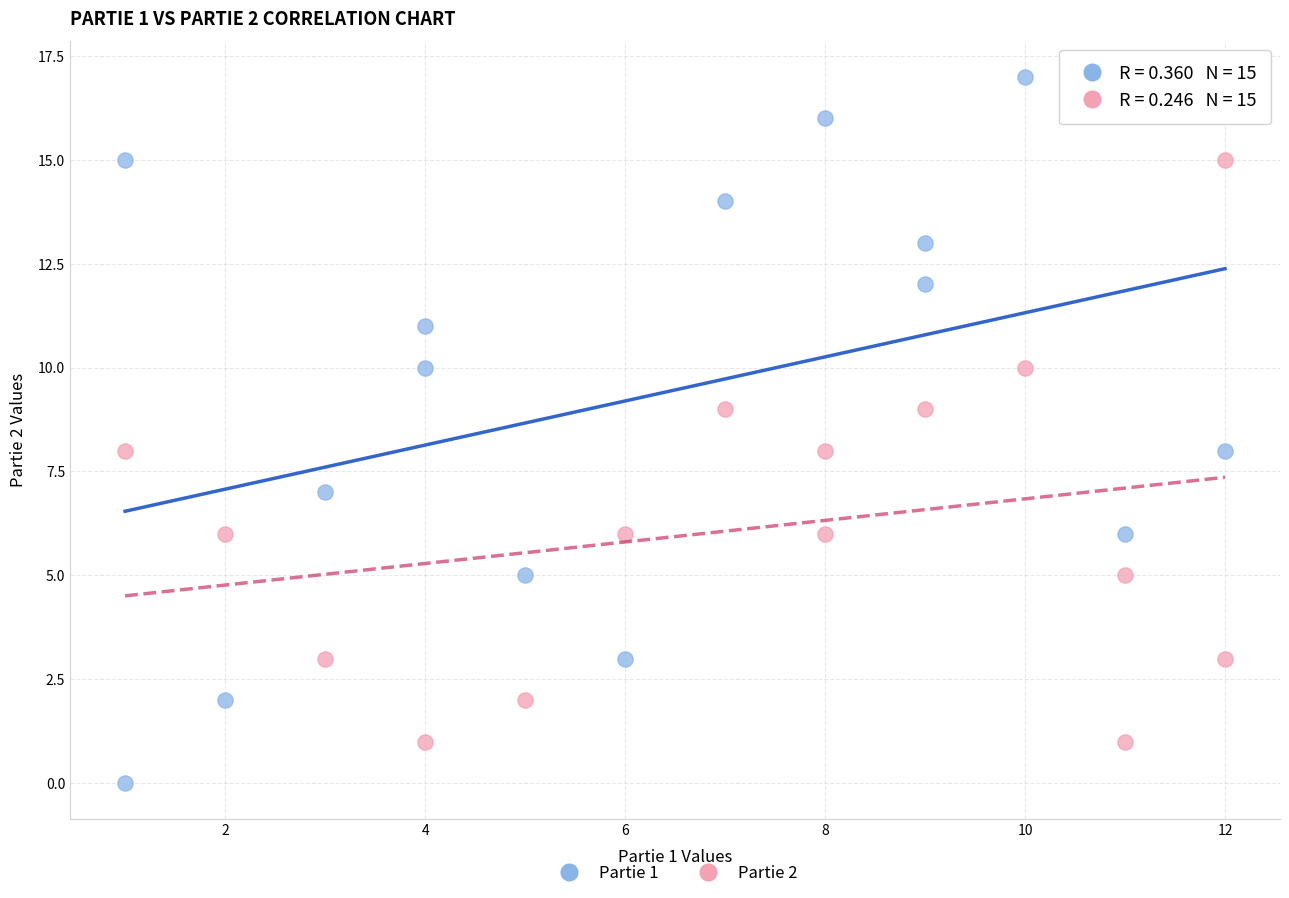

Which series reaches the maximum Y coordinate?

Partie 1